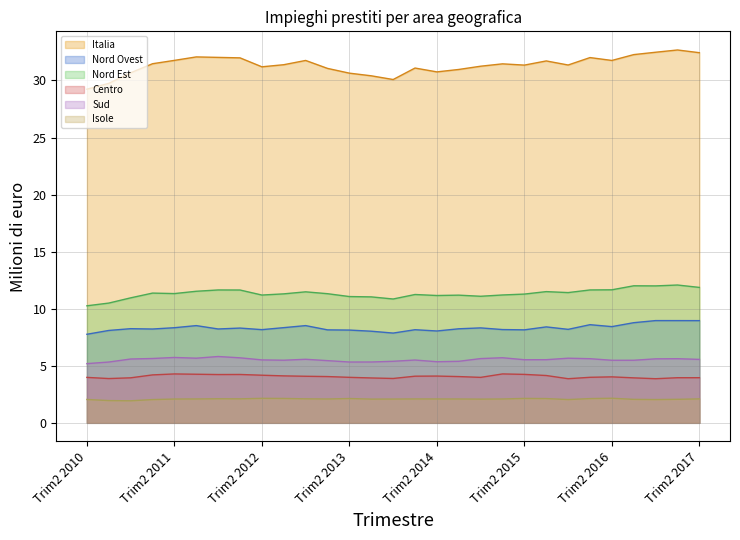

Where is the first local maximum for Nord Est?

Trim1 2011